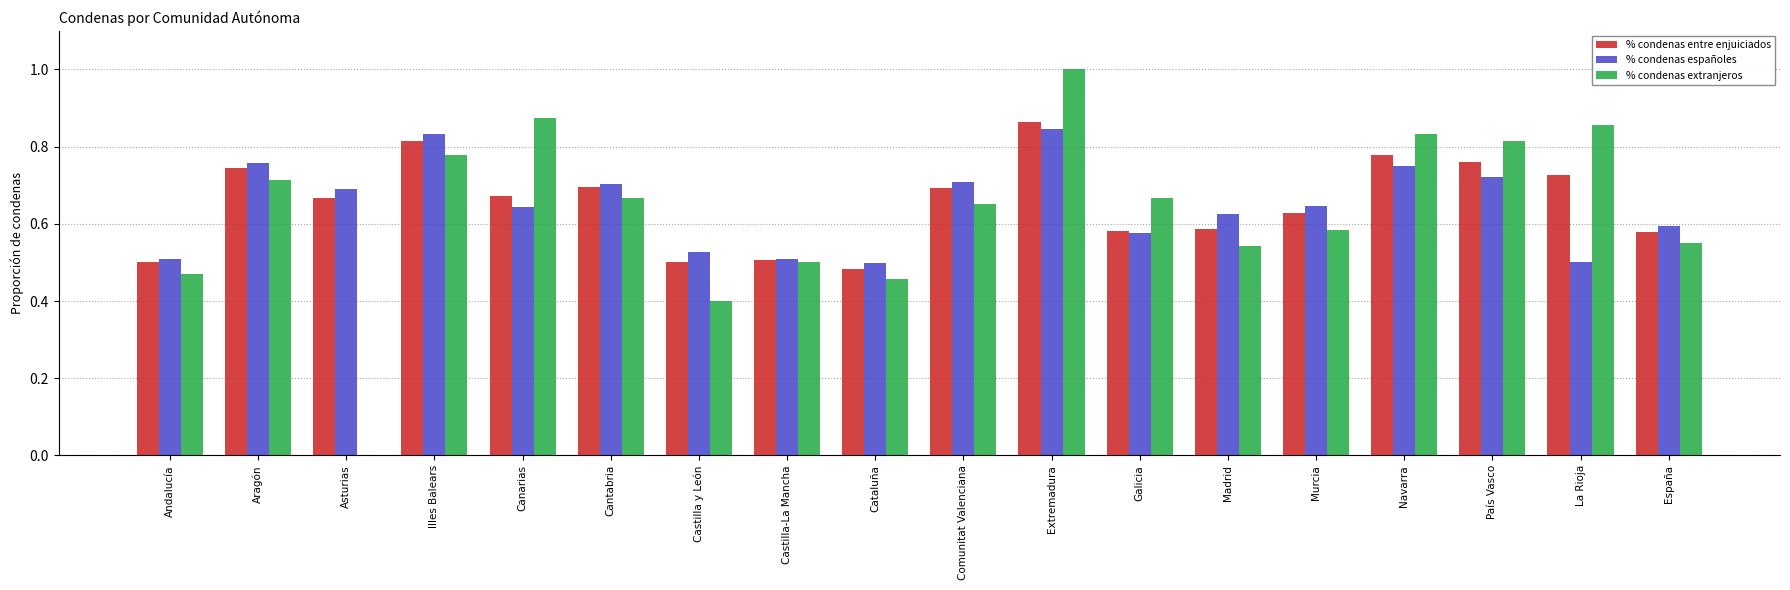

The % condenas extranjeros series shows 0.3 at País Vasco. True or false?

False